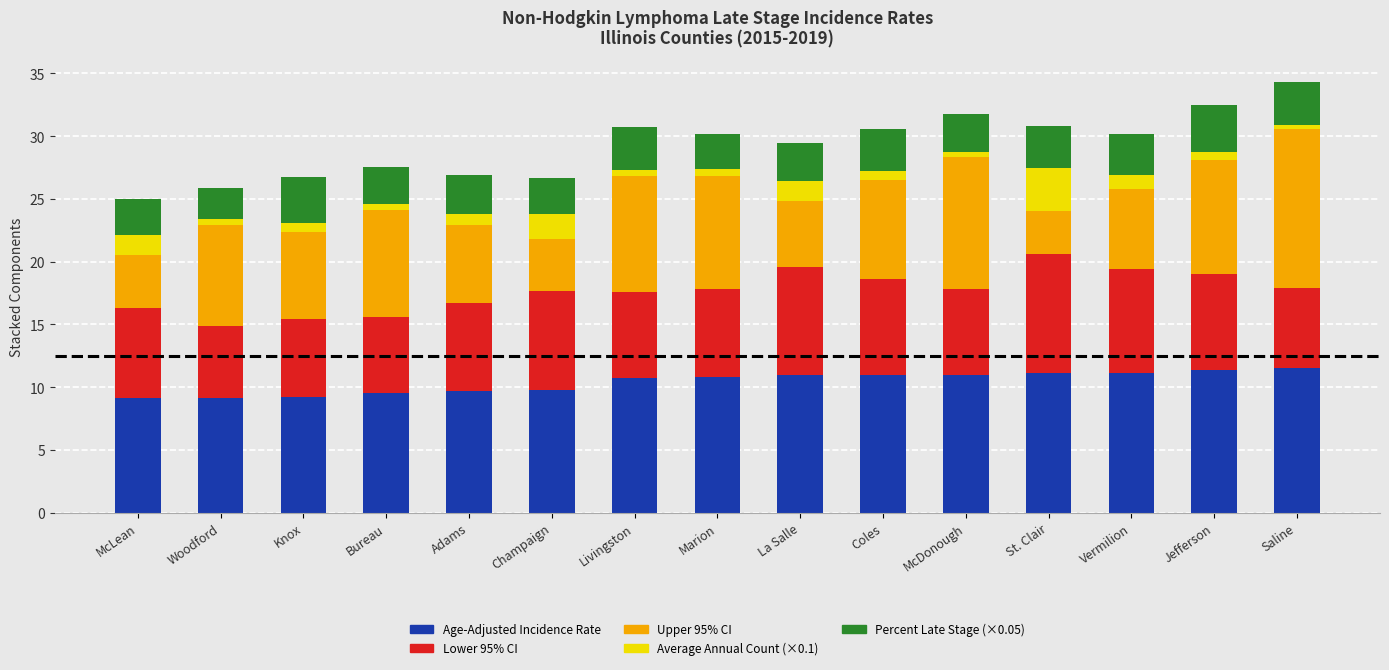

Count the number of categories in the chart.

15